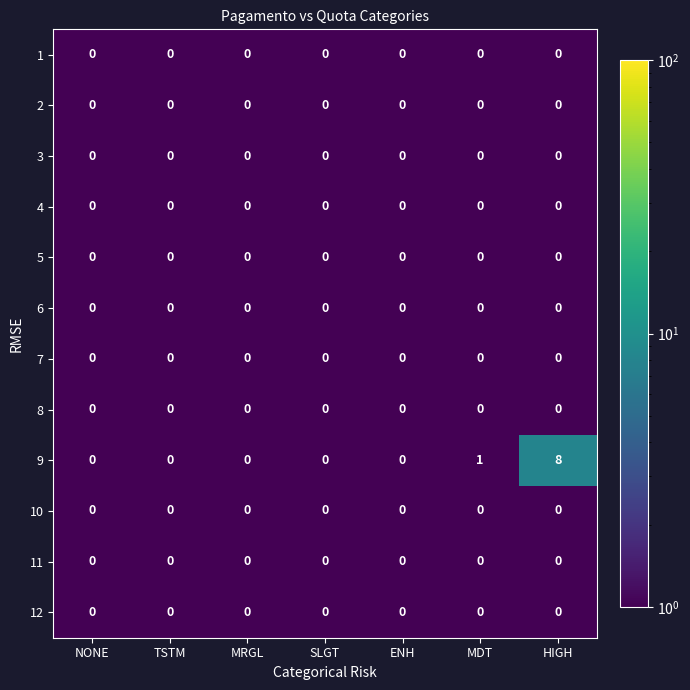

The value of 11 at MRGL is 0. True or false?

True